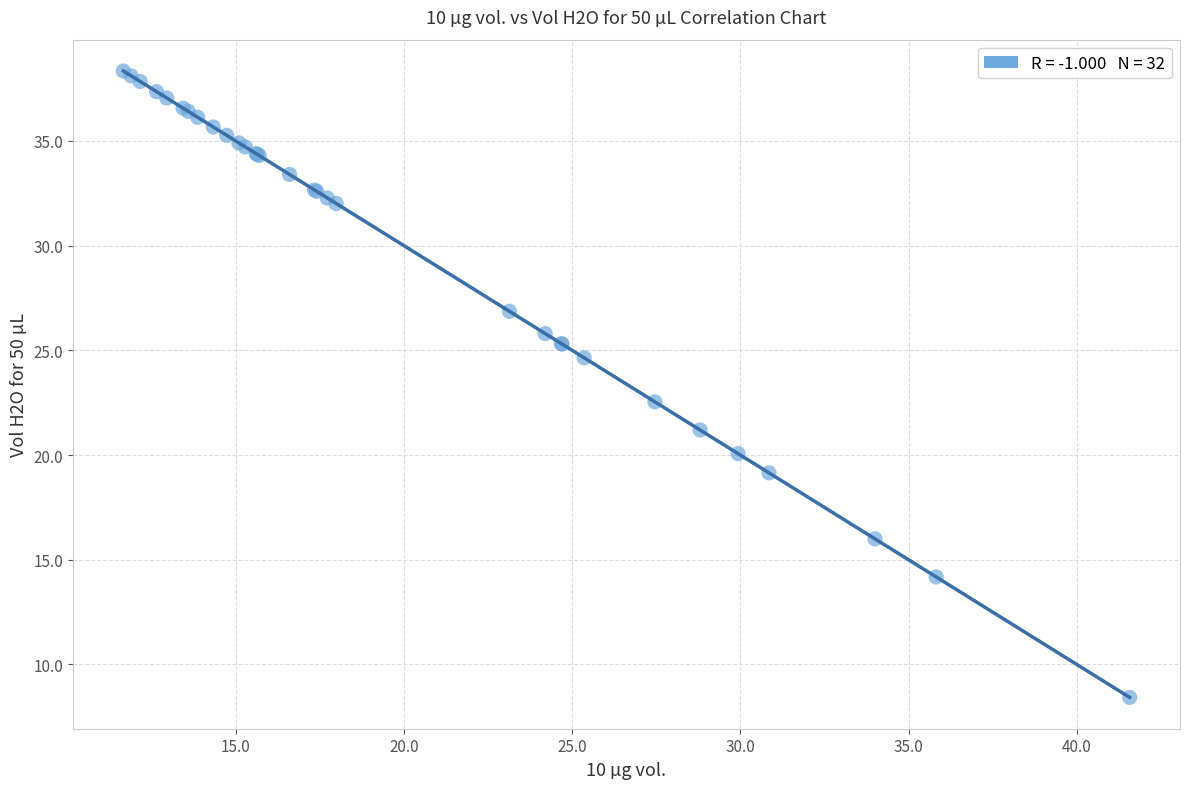

What Y value in the scatter plot is closest to 23?

22.5